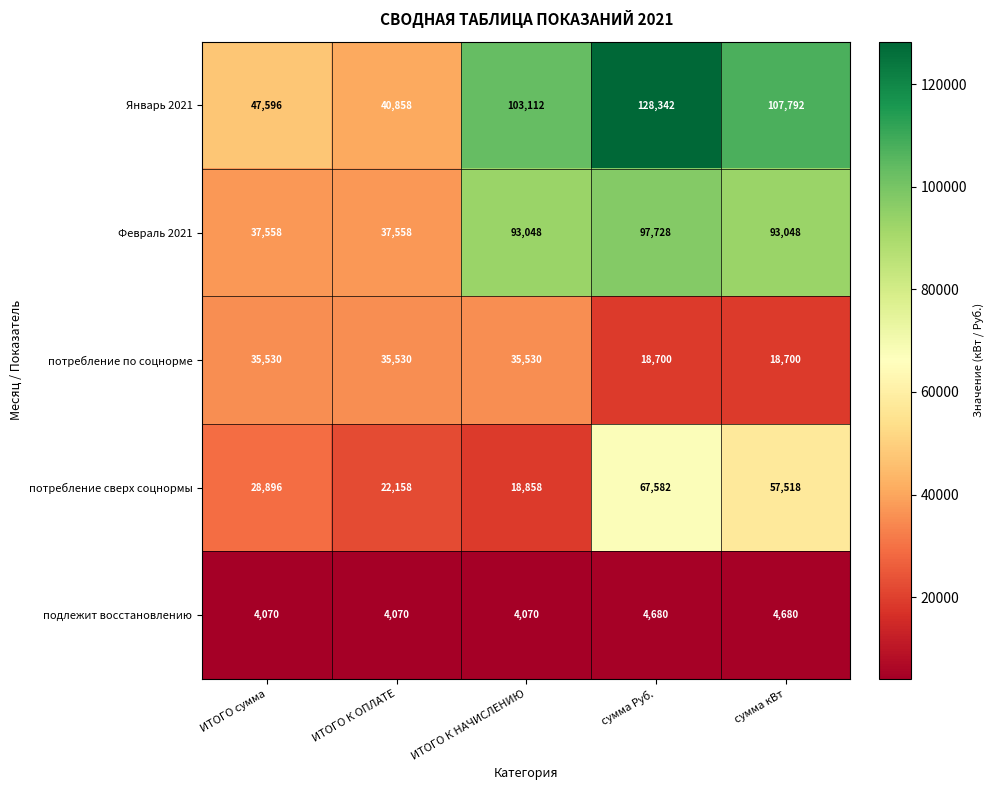

List the labels in order of потребление сверх соцнормы value, largest first.

сумма Руб., сумма кВт, ИТОГО сумма, ИТОГО К ОПЛАТЕ, ИТОГО К НАЧИСЛЕНИЮ